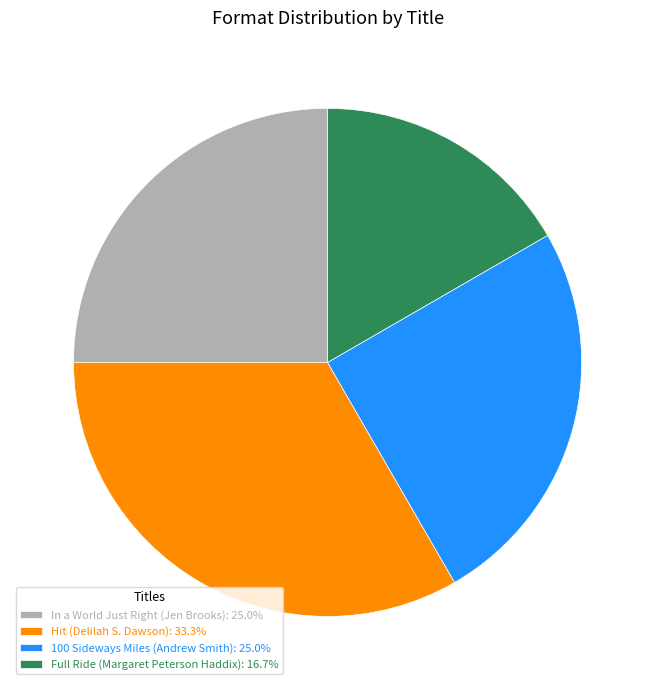

Does any single category account for the majority?

No